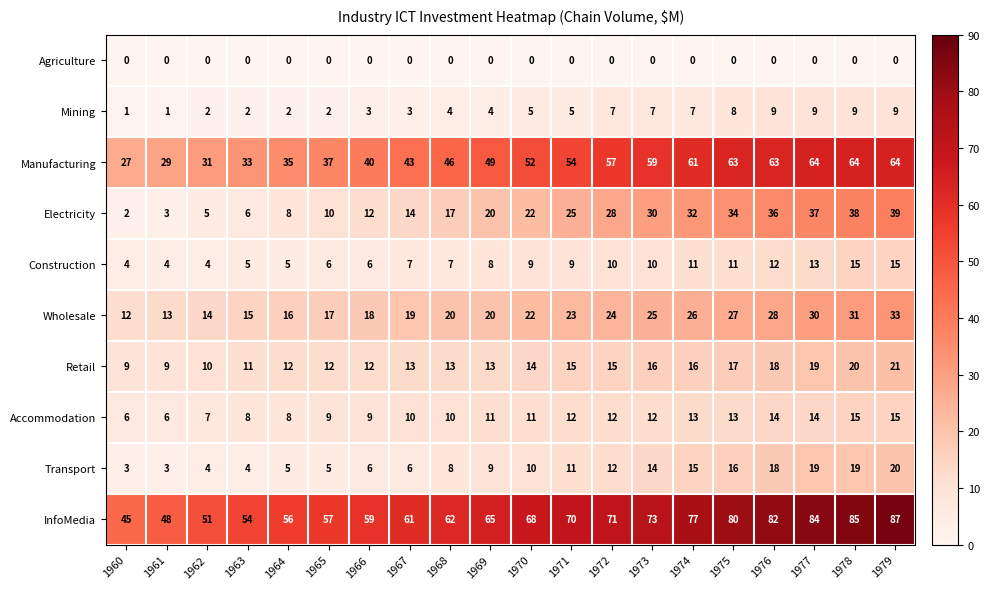

Count the number of categories in the chart.

20